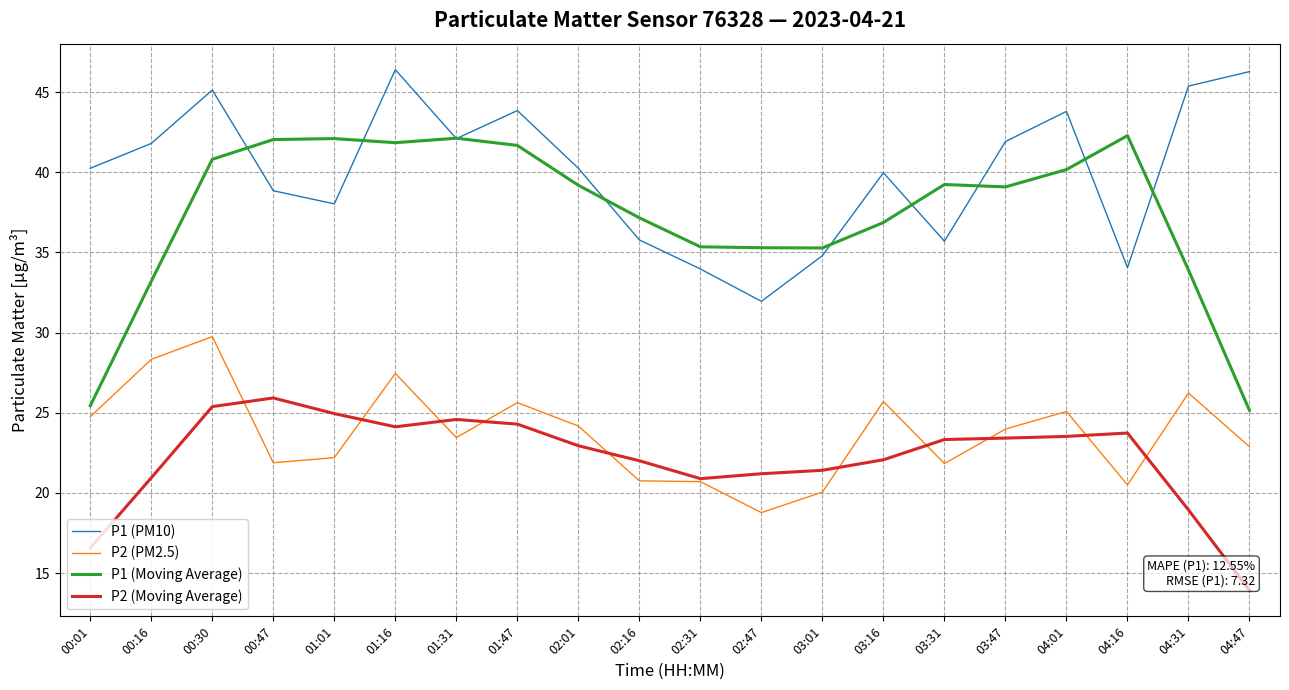

Where do P1 (PM10) and P1 (Moving Average) first cross each other?

00:30 and 00:47